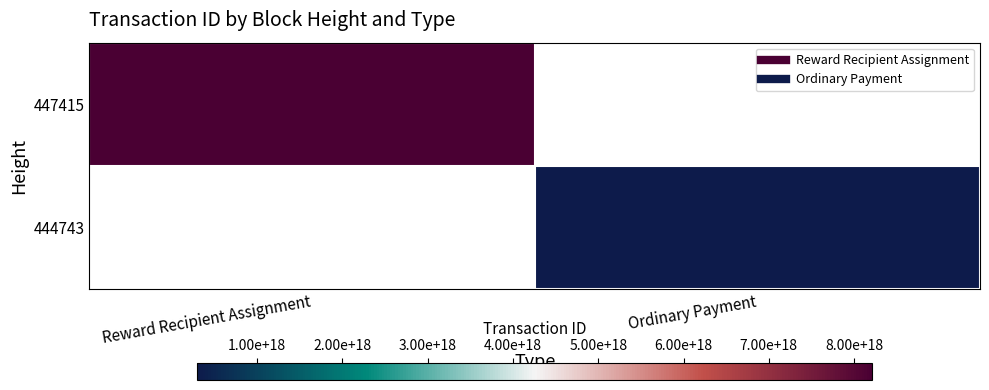

Rank the series at Reward Recipient Assignment from lowest to highest value.

447415, 444743